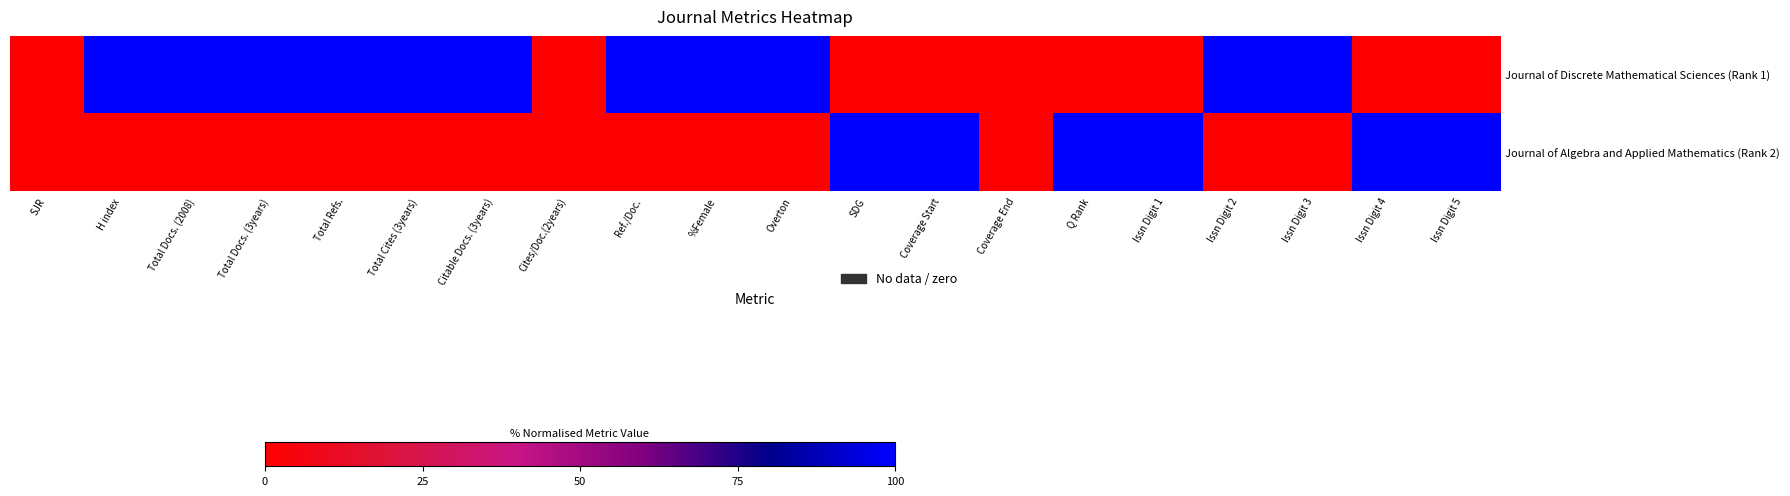

At which category is the sum across all series the highest?

H index